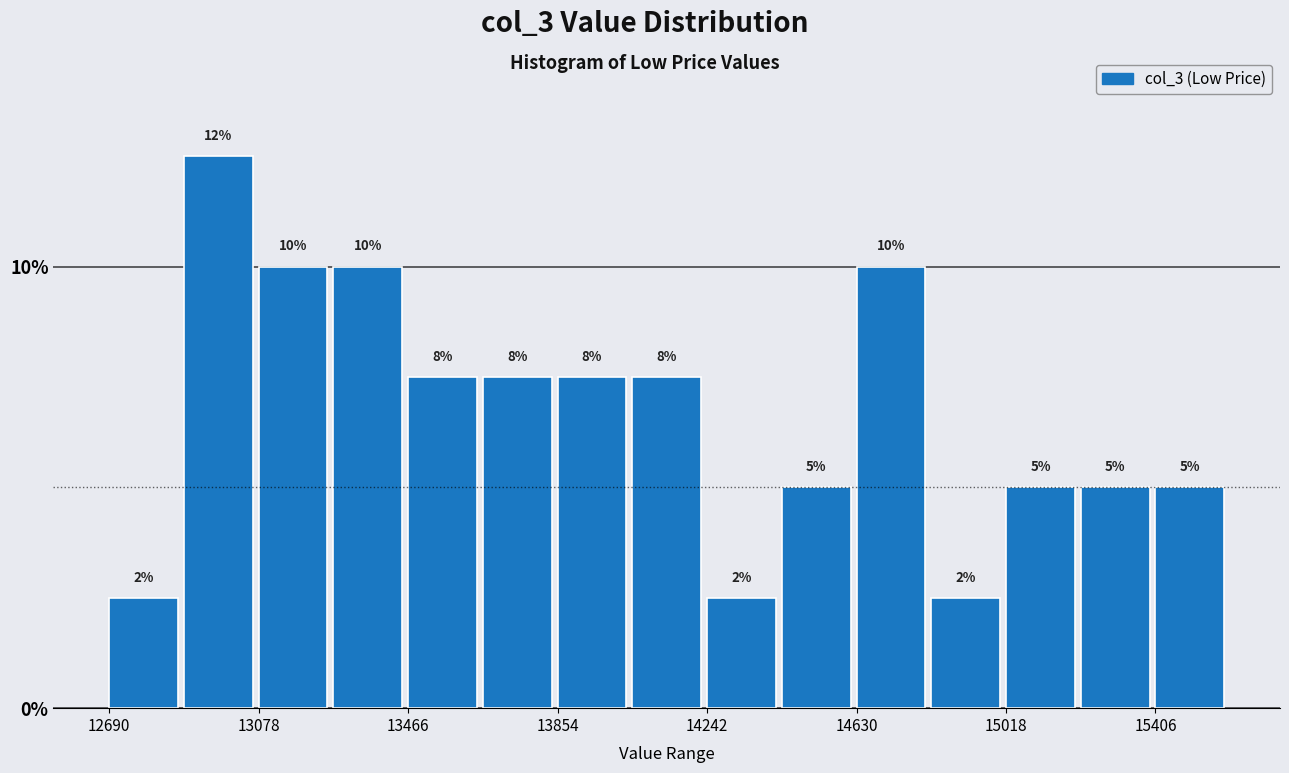

Around what value on the x-axis is the tallest bar? Give the approximate position of its centre, as read against the axis.

12950